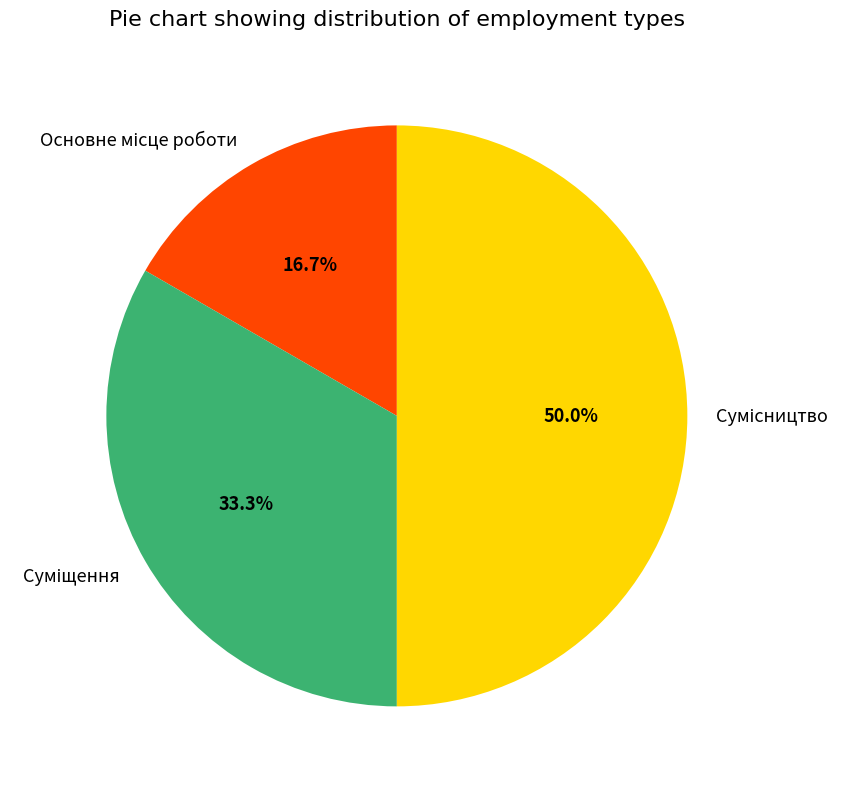

What is the largest slice in the pie chart?

Сумісництво